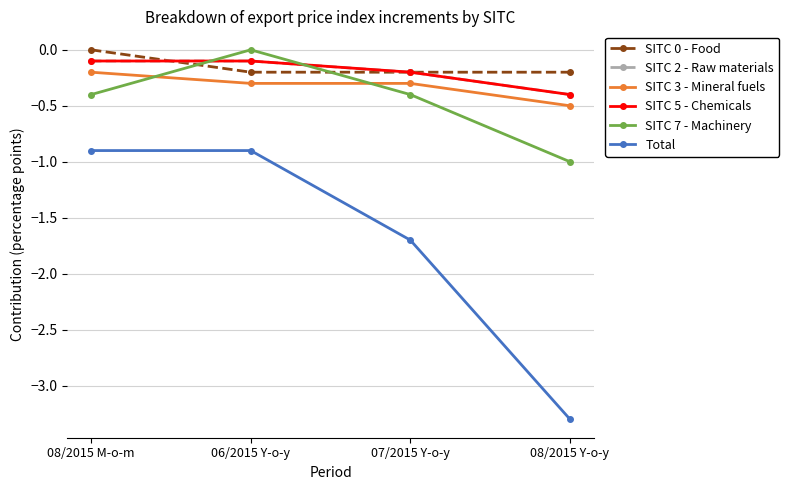

Which series ends up on top after the final intersection of SITC 7 - Machinery and SITC 2 - Raw materials?

SITC 2 - Raw materials